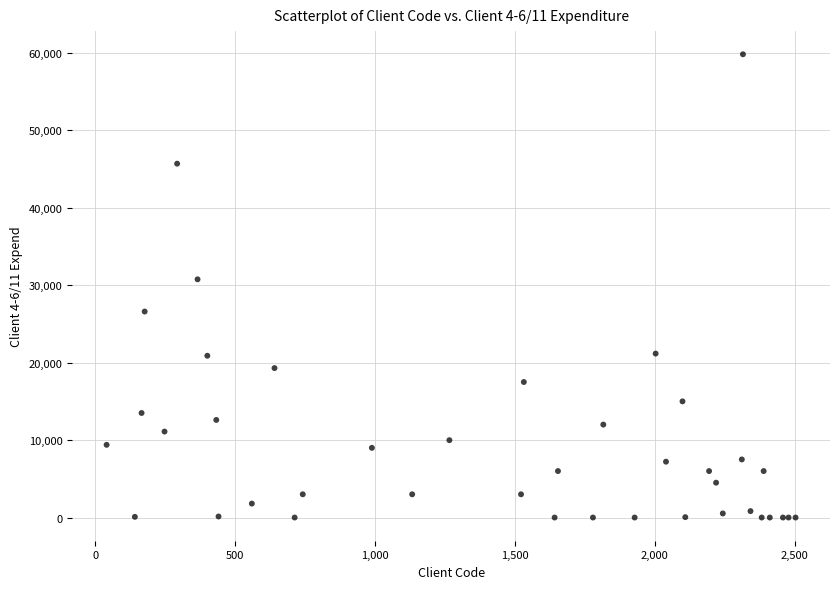

What Y value in the scatter plot is closest to 29909?

30759.7